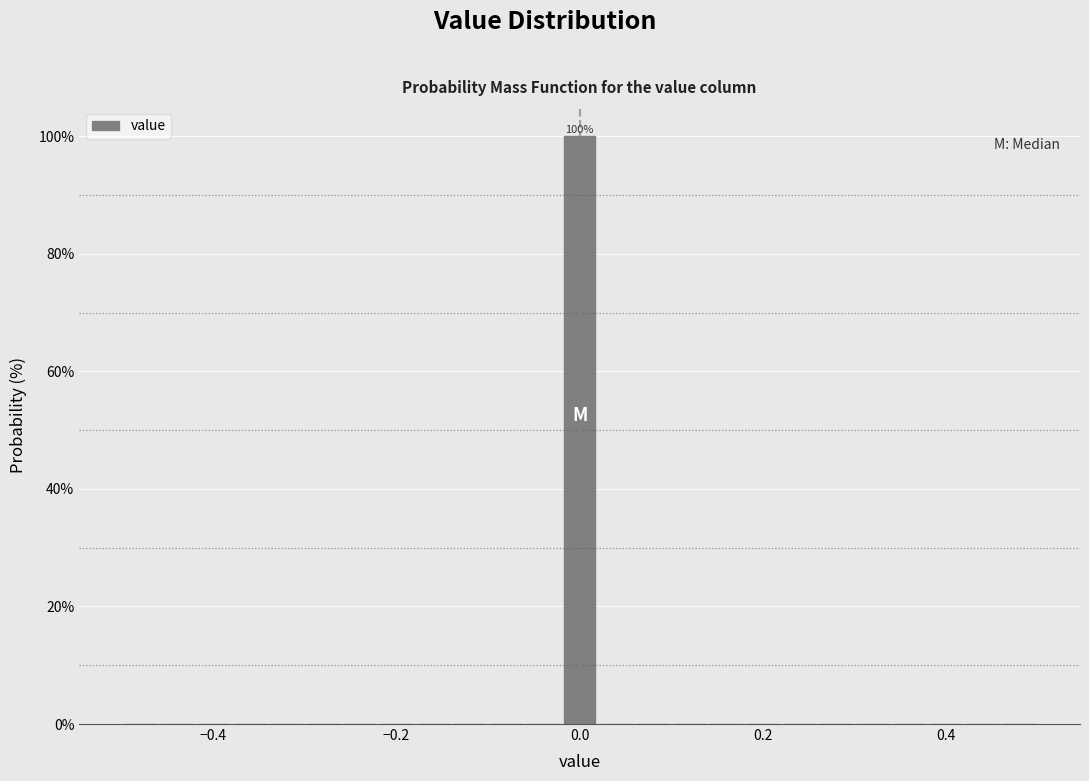

Around what value on the x-axis is the tallest bar? Give the approximate position of its centre, as read against the axis.

0.00